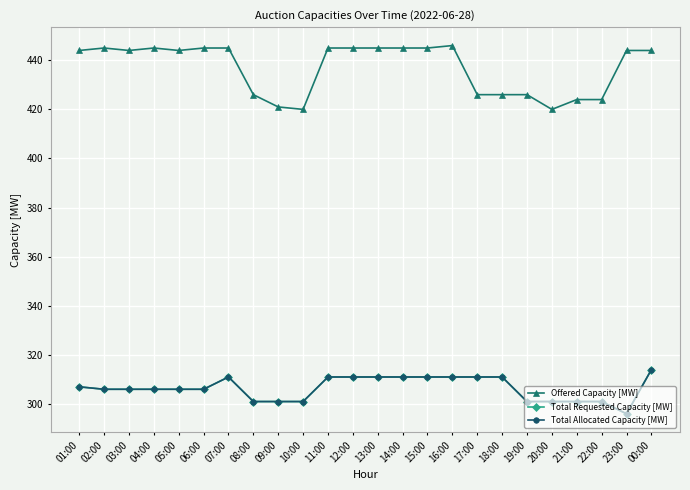

At which label is Total Allocated Capacity [MW] closest to 305?

02:00